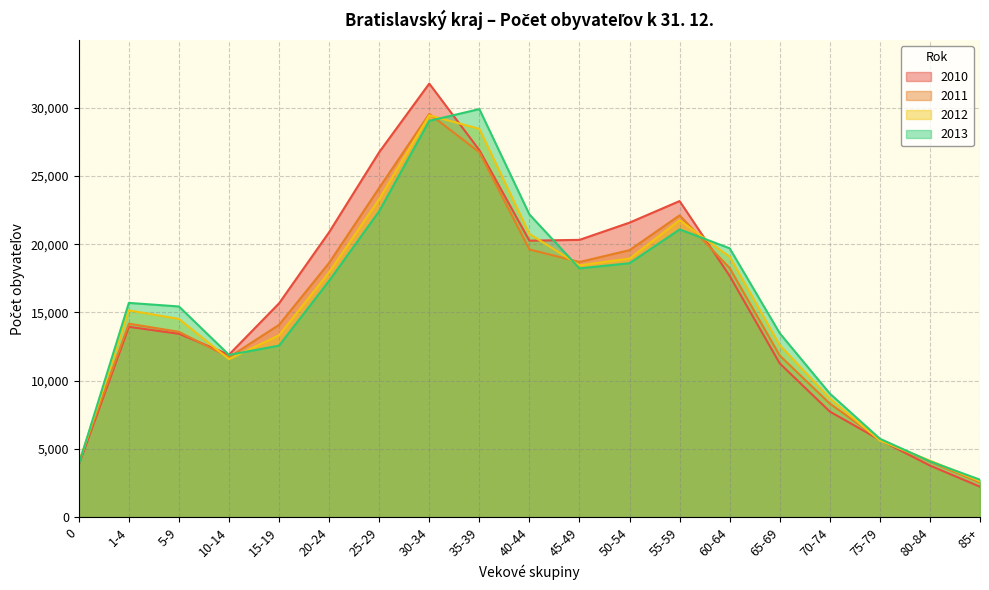

Is it true that 2012 equals 4060 at 1-4?

False